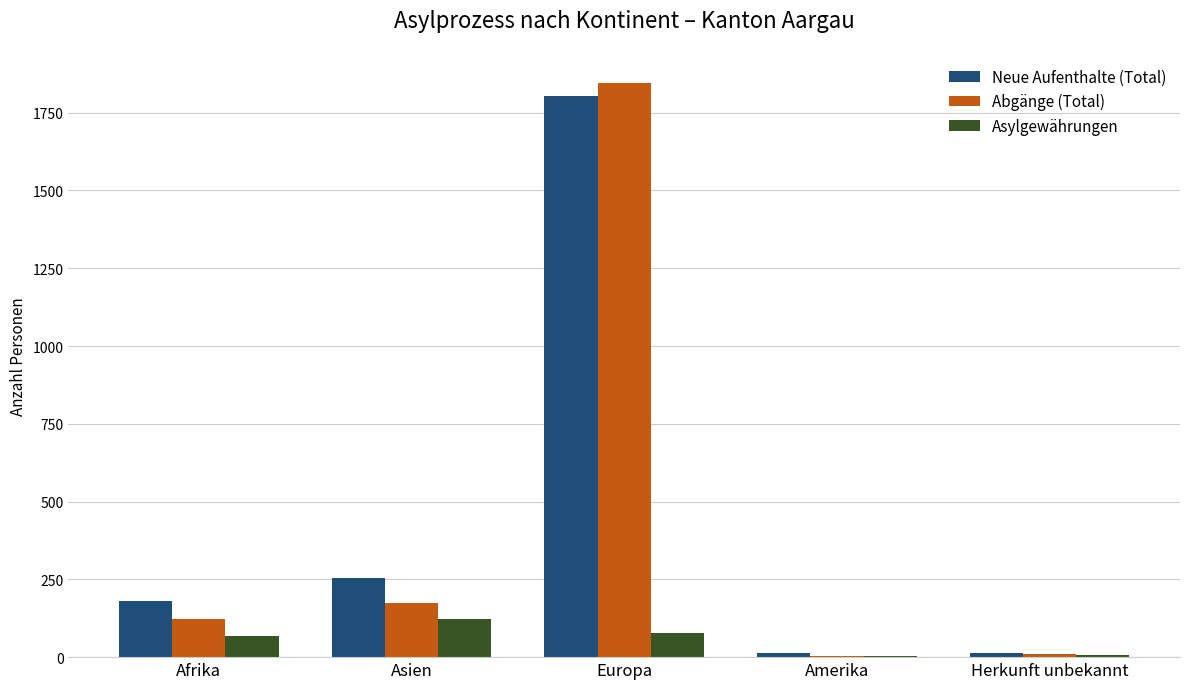

At which label is Neue Aufenthalte (Total) closest to 908?

Asien